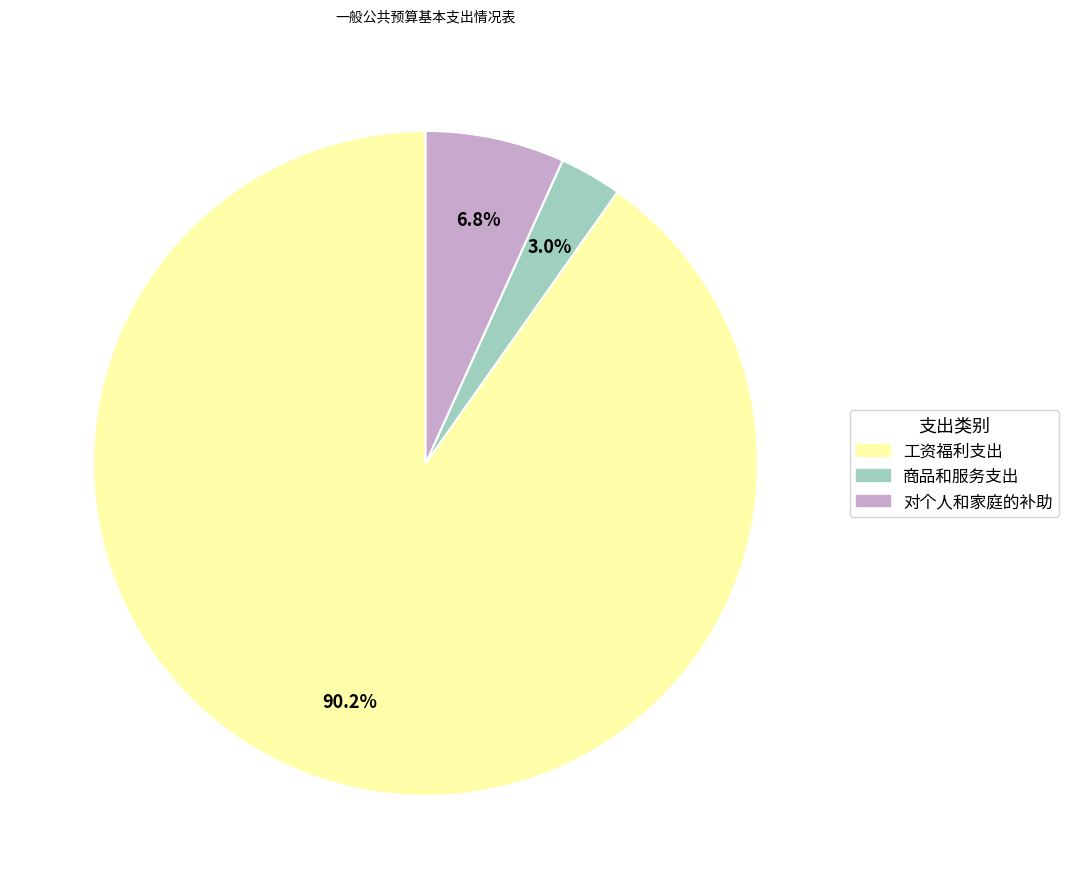

To the nearest percent, what is the average slice percentage?

33%